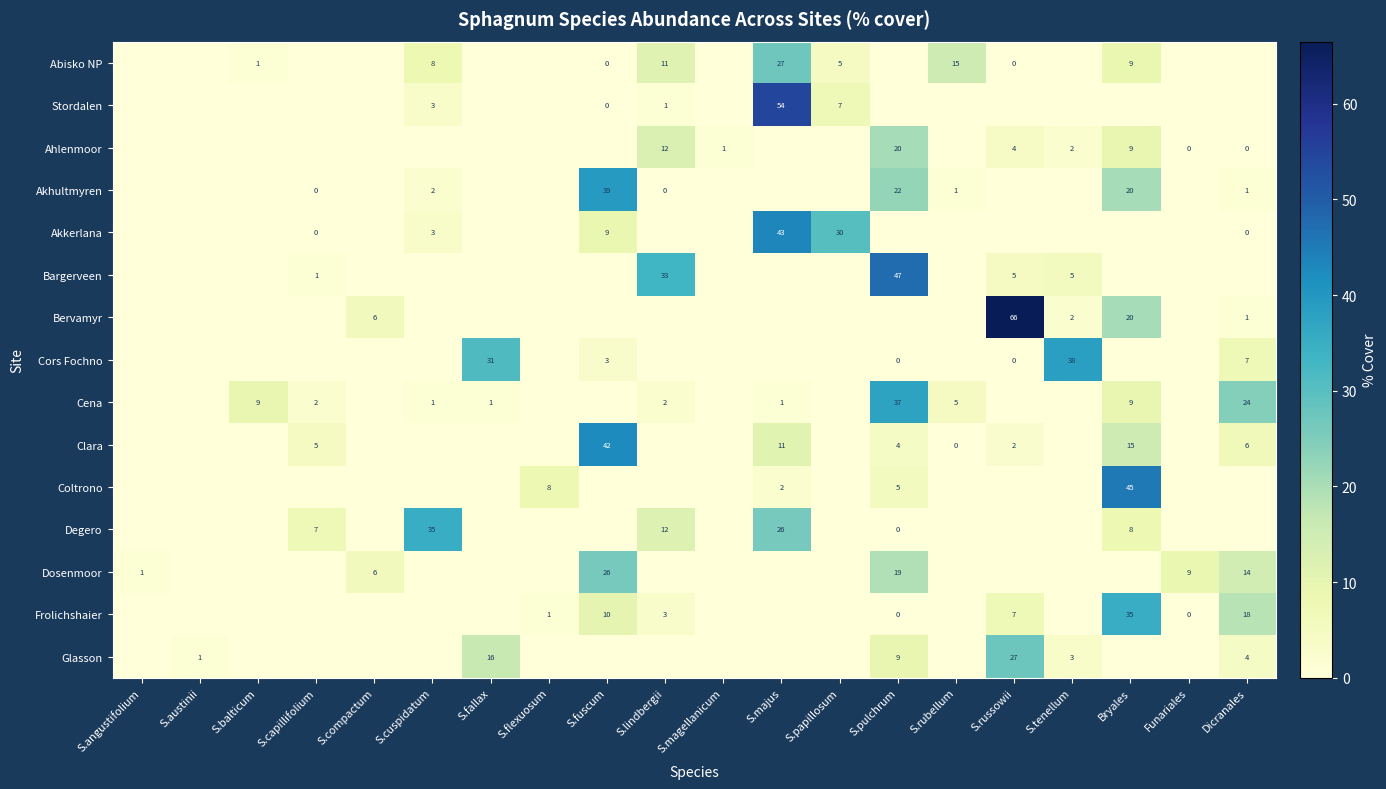

True or false: Bervamyr has a value of 34 at Bryales.

False